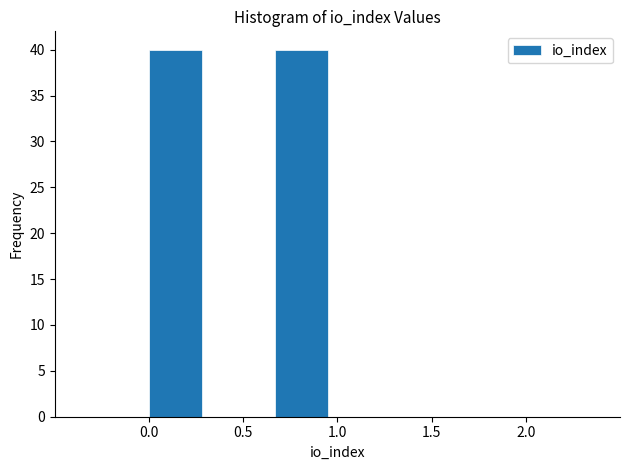

How tall is the bar that spans 0.65 to 1.00 on the x-axis? Neither the bar edges nor the heights are printed on the chart, so give them approximately, as read against the axes.

40